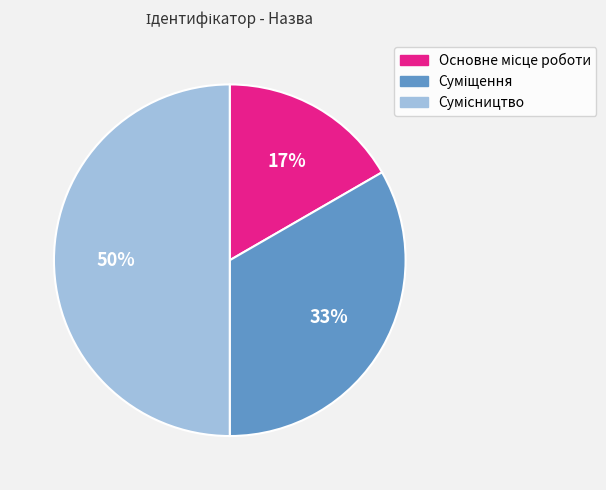

To the nearest percent, what is the difference between the largest and smallest slice percentages?

33%